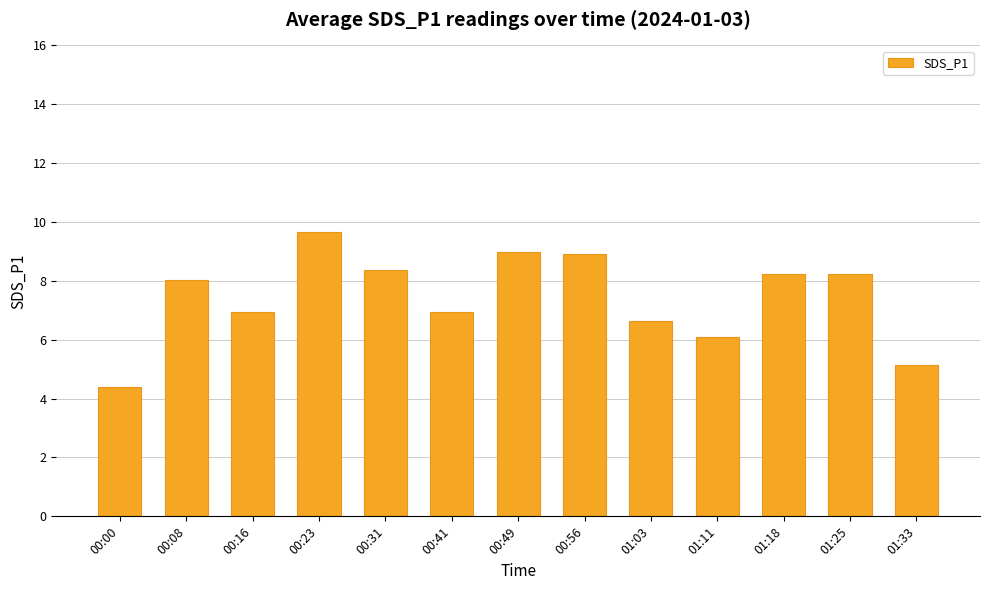

What is the smallest value displayed?

4.4